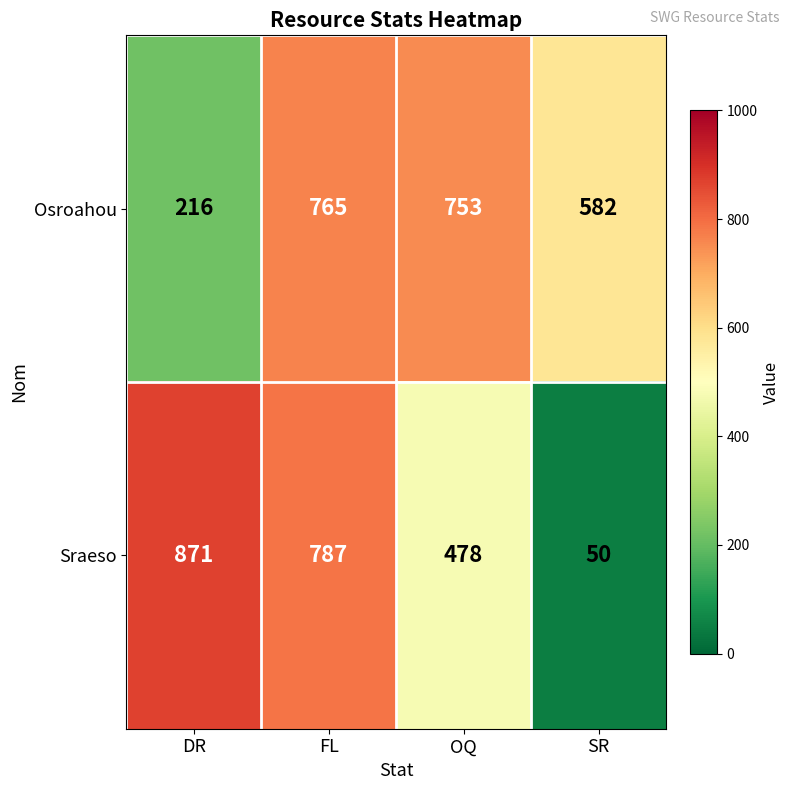

Rank the series by their maximum value, from lowest to highest.

Osroahou, Sraeso